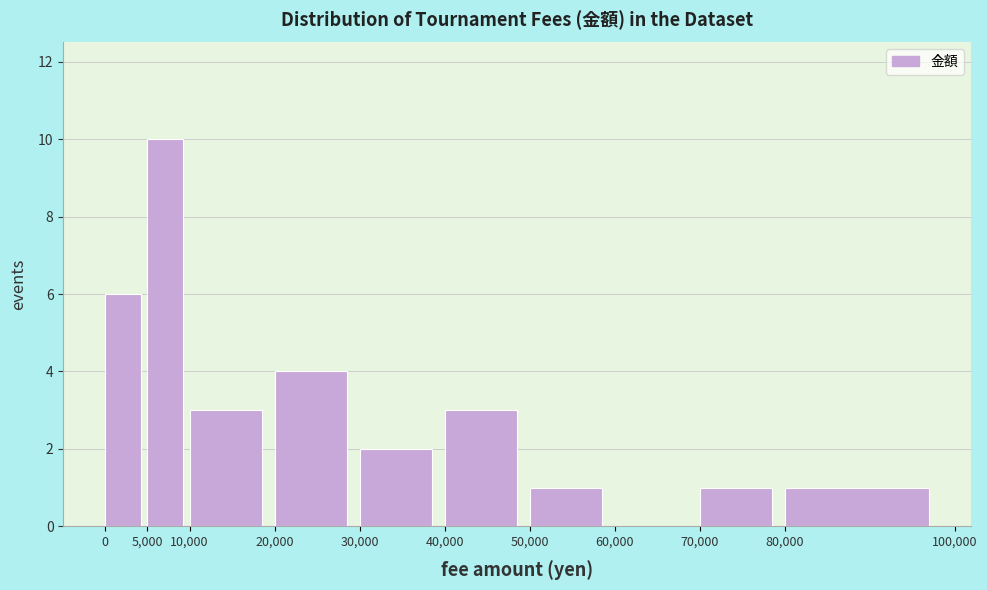

Reading left to right, list every bar in this chart as the range it spans on the x-axis followed by its height. The values are not printed on the chart, so give them approximately, as read against the axis.

0 to 5,000: 6
5,000 to 10,000: 10
10,000 to 20,000: 3
20,000 to 30,000: 4
30,000 to 40,000: 2
40,000 to 50,000: 3
50,000 to 60,000: 1
60,000 to 70,000: 0
70,000 to 80,000: 1
80,000 to 100,000: 1